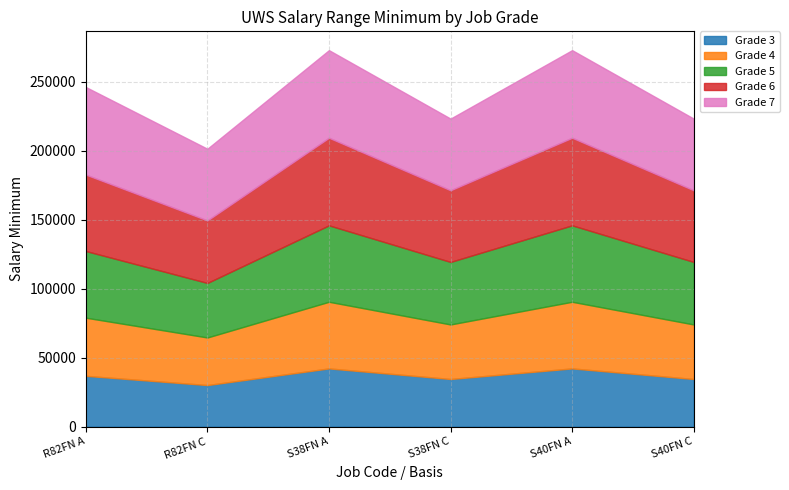

Does the chart display data point markers on the line(s)?

No